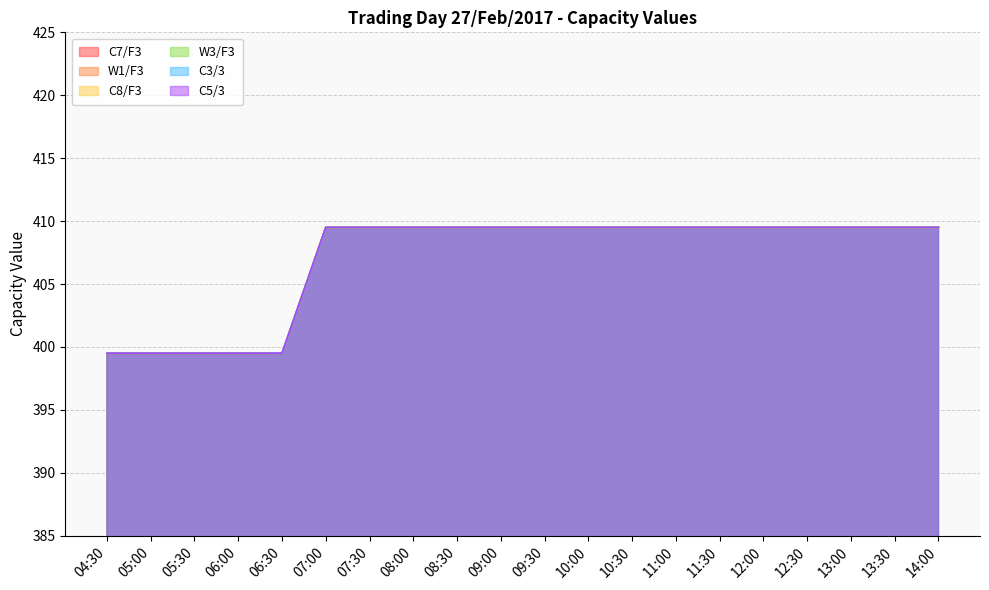

What is the average value of the W3/F3 series?

407.0